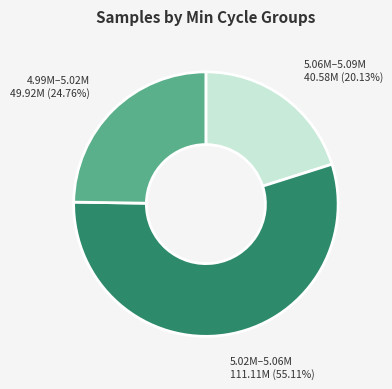

Is there any slice that represents more than half of the pie?

Yes